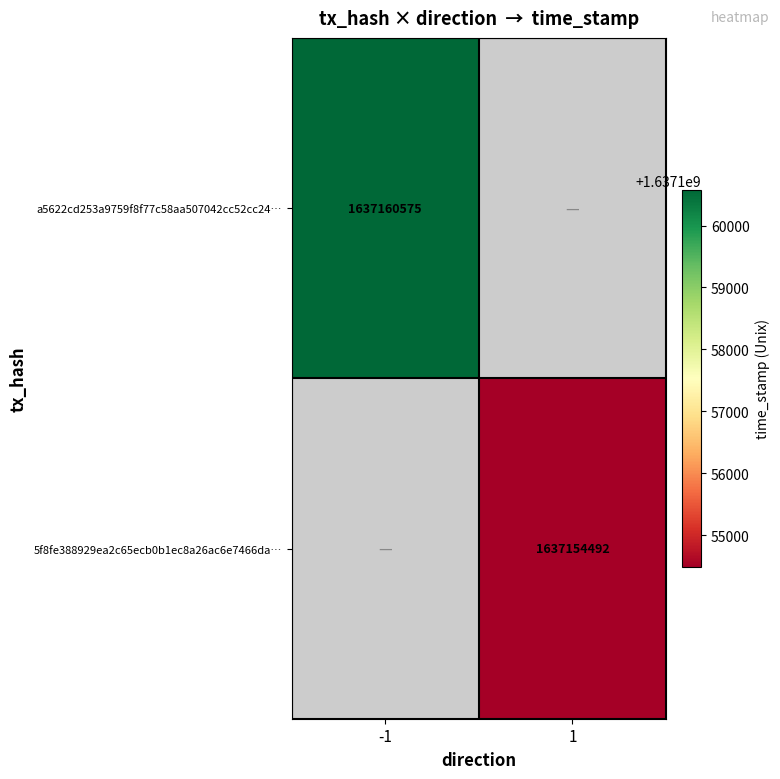

At how many categories does at least one series exceed 1637156998?

1